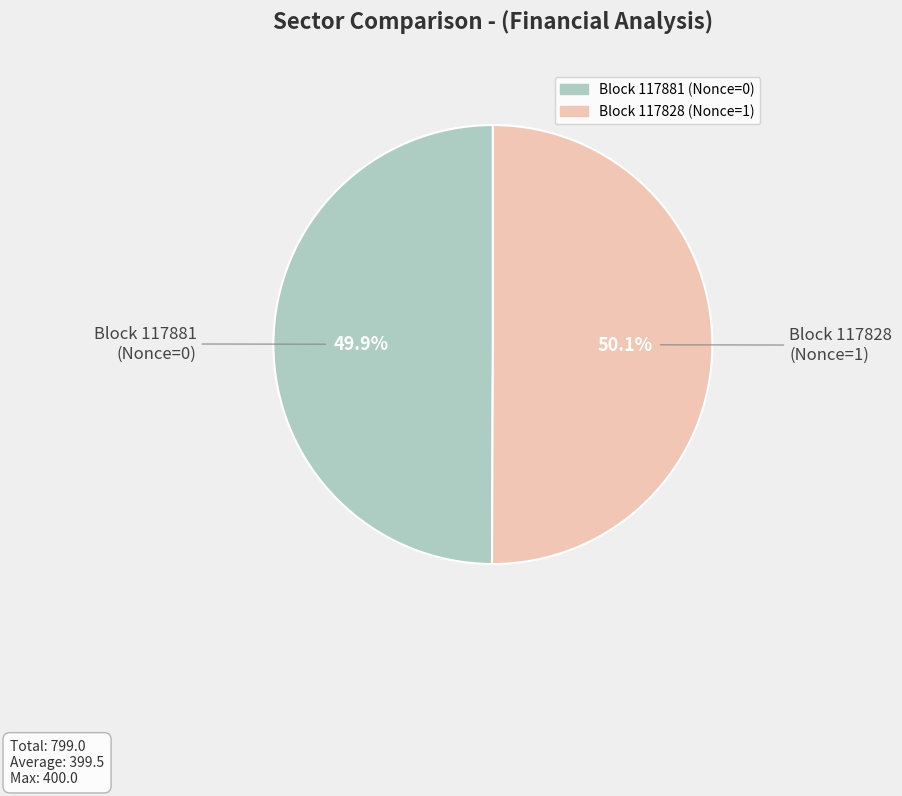

How many segments does this pie chart have?

2